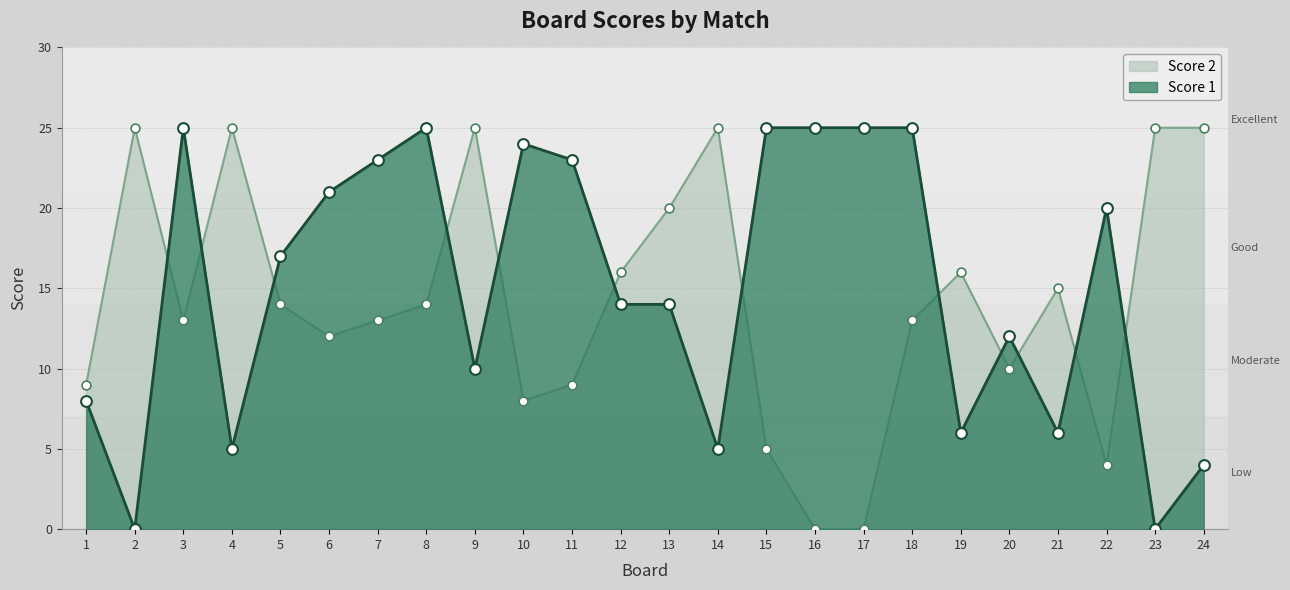

Which series contains the lowest Y value?

Score 1